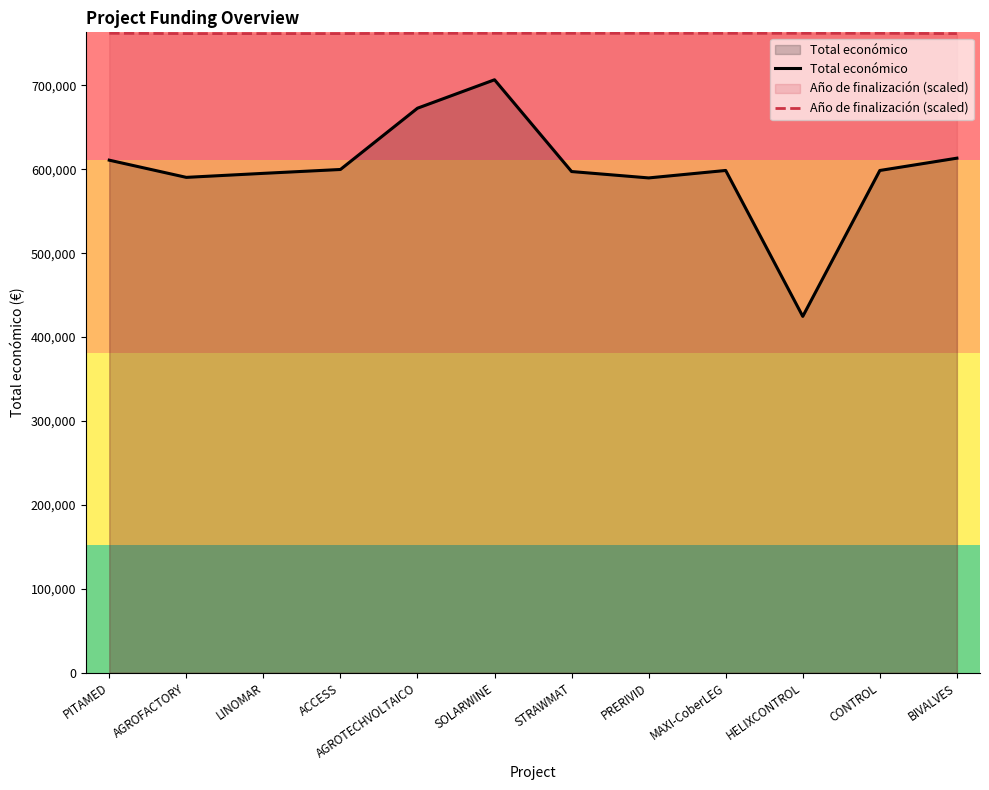

At how many categories does at least one series exceed 439605?

12